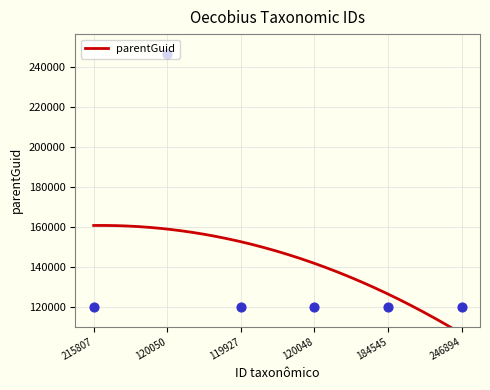

What is the change in value from 120050 to 120048?

-126587